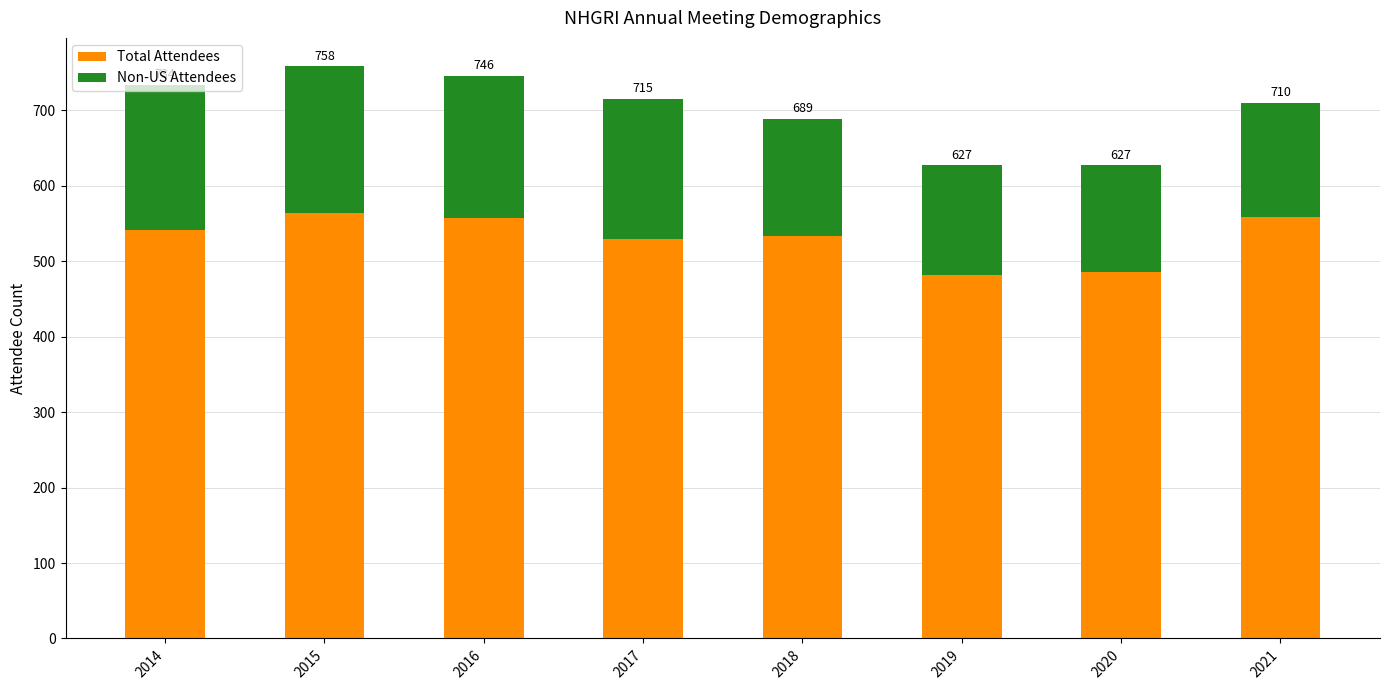

What are all the series names shown in the legend?

Total Attendees, Non-US Attendees